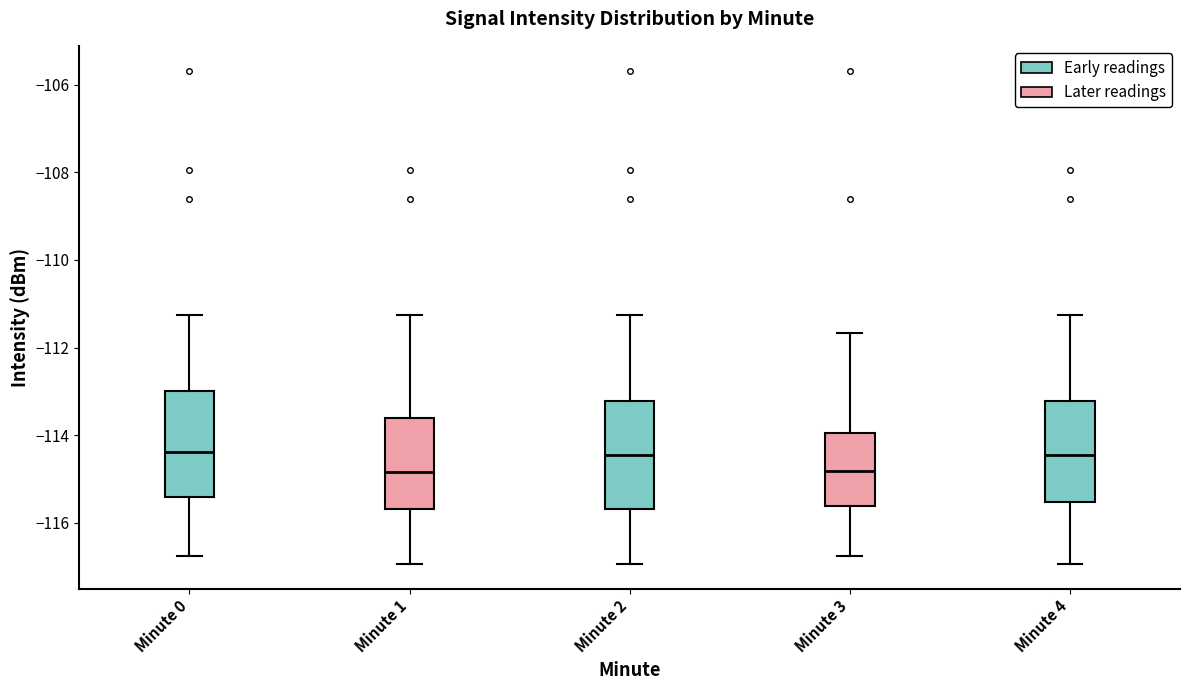

Reading left to right, read every box against the y-axis: the position of its median line, the range the box covers, and the ends of its whiskers. The values are not printed on the chart, so give them approximately, as read against the axis.

Minute 0: median -114.4, box -115.4 to -113.0, whiskers -116.8 to -111.2
Minute 1: median -114.8, box -115.6 to -113.6, whiskers -117.0 to -111.2
Minute 2: median -114.4, box -115.6 to -113.2, whiskers -117.0 to -111.2
Minute 3: median -114.8, box -115.6 to -114.0, whiskers -116.8 to -111.6
Minute 4: median -114.4, box -115.6 to -113.2, whiskers -117.0 to -111.2